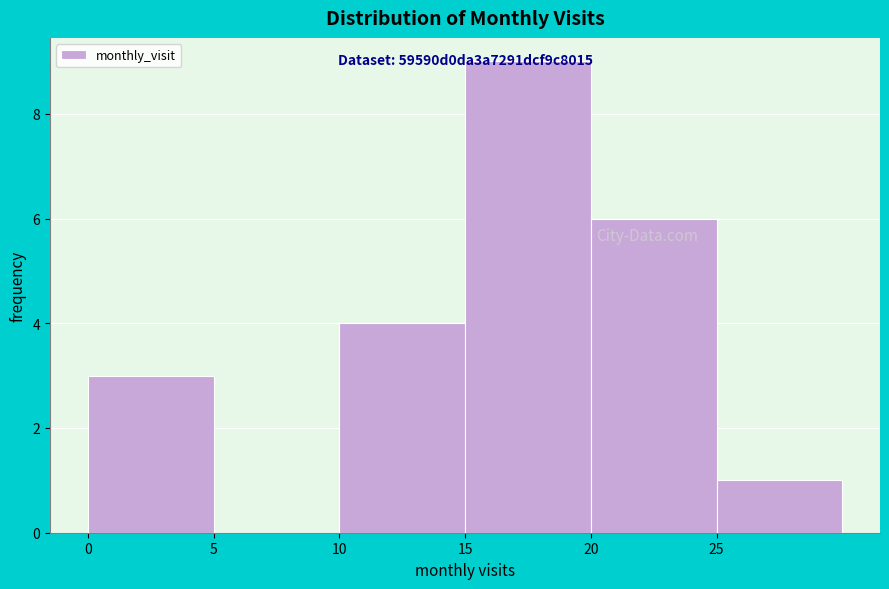

Which range on the x-axis has the tallest bar?

15 to 20